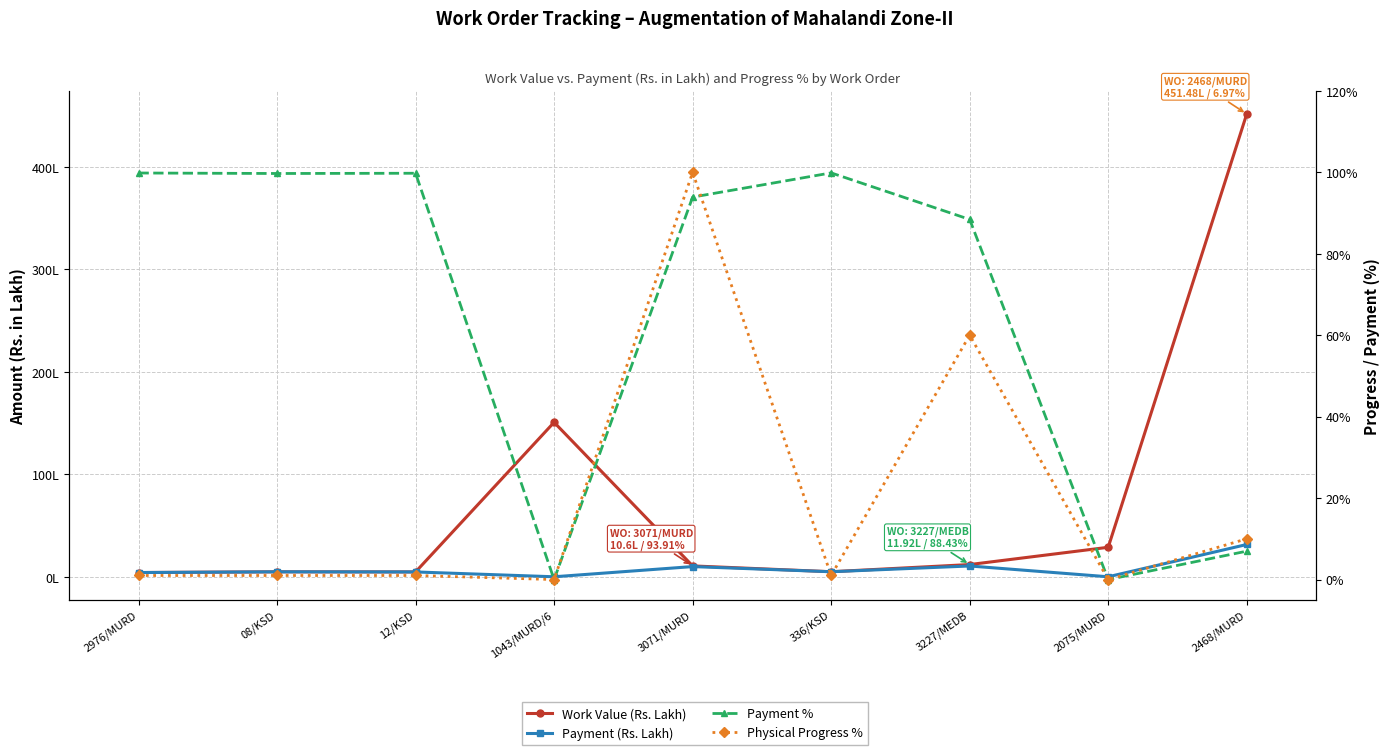

Reading left to right, what are all the values shown in this chart?

Work Value (Rs. Lakh): 4.1	4.8	4.7	150.7	10.6	4.9	11.9	28.8	451.5
Payment (Rs. Lakh): 4.1	4.8	4.7	0.0	9.9	4.9	10.5	0.0	31.5
Payment %: 99.8	99.7	99.8	0.0	93.9	99.9	88.4	0.0	7.0
Physical Progress %: 1.0	1.0	1.0	0.0	100.0	1.0	60.0	0.0	10.0